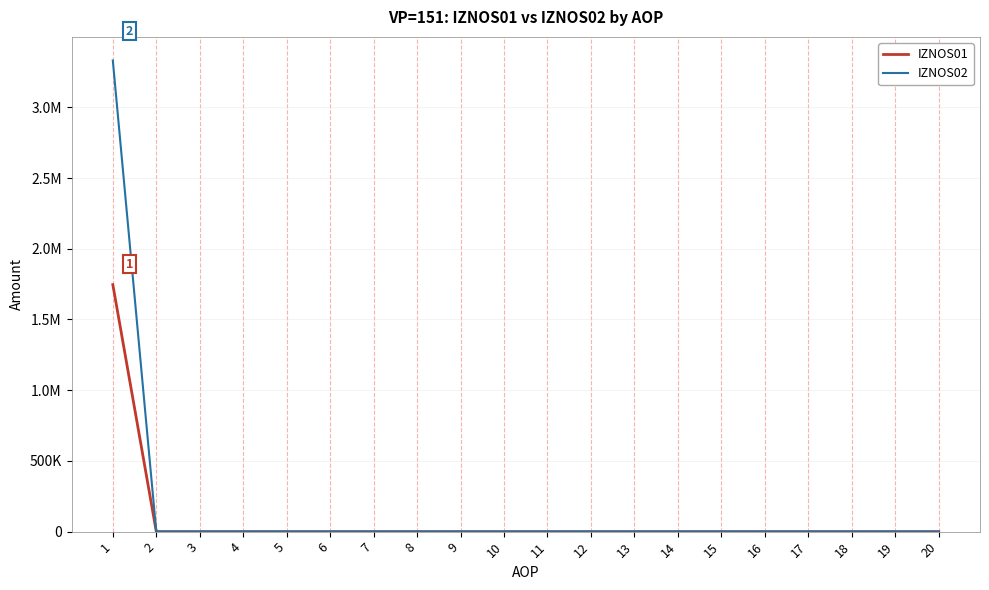

What are all the series names shown in the legend?

IZNOS01, IZNOS02